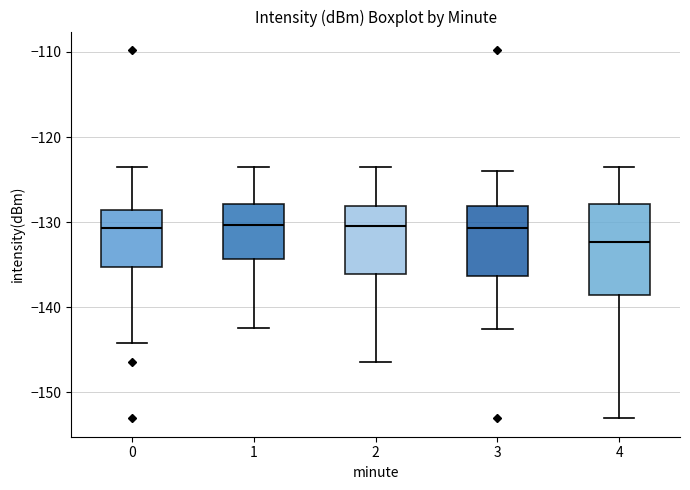

Which box's median line is the lowest?

4